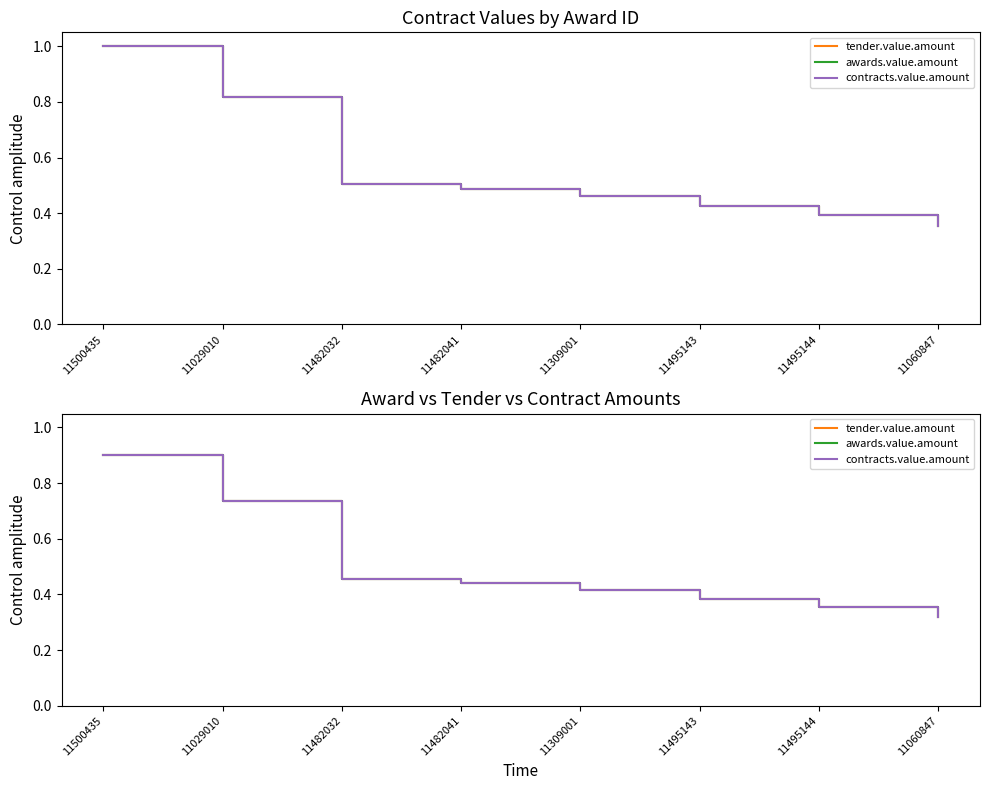

What position from the left is 11482032?

3